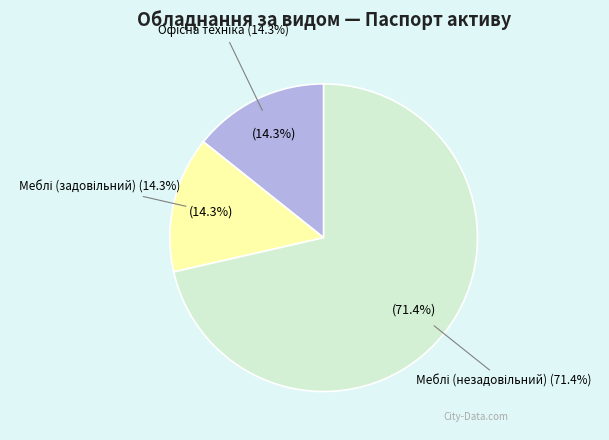

To the nearest percent, what portion does Меблі (задовільний) represent?

14%